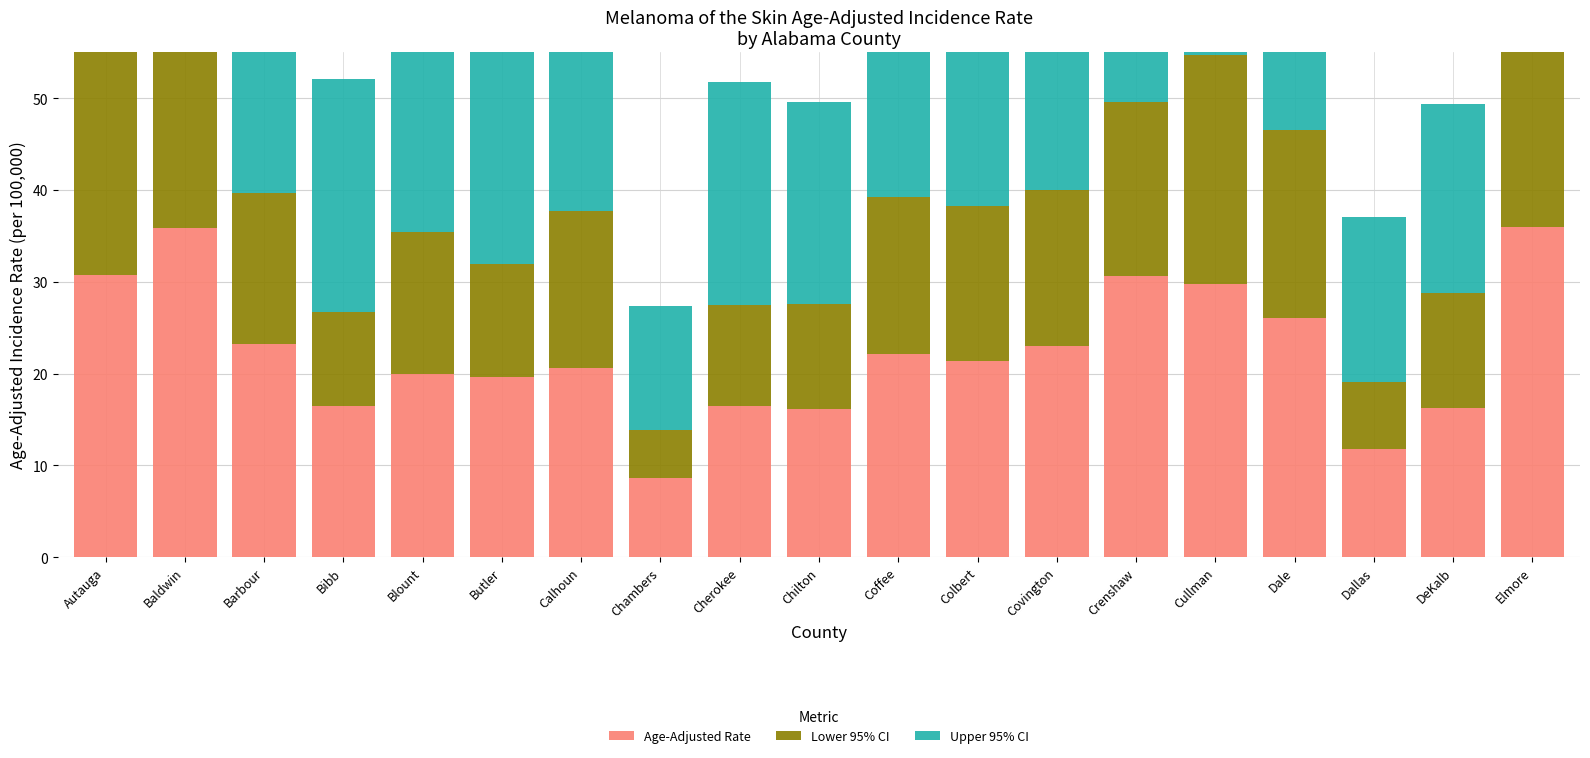

What is the value of the Upper 95% CI bar at the 9th from the left?

24.3